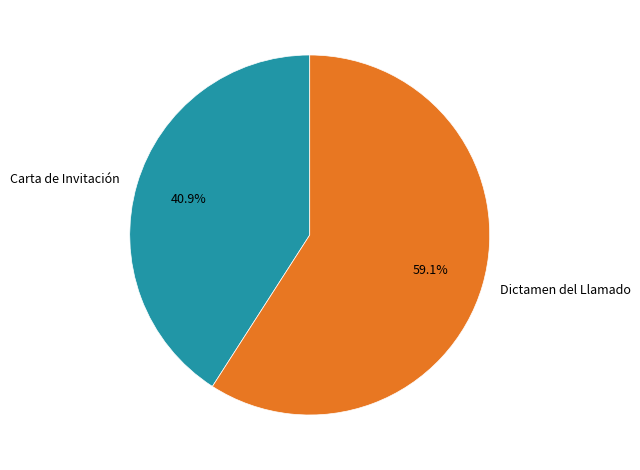

How many segments does this pie chart have?

2